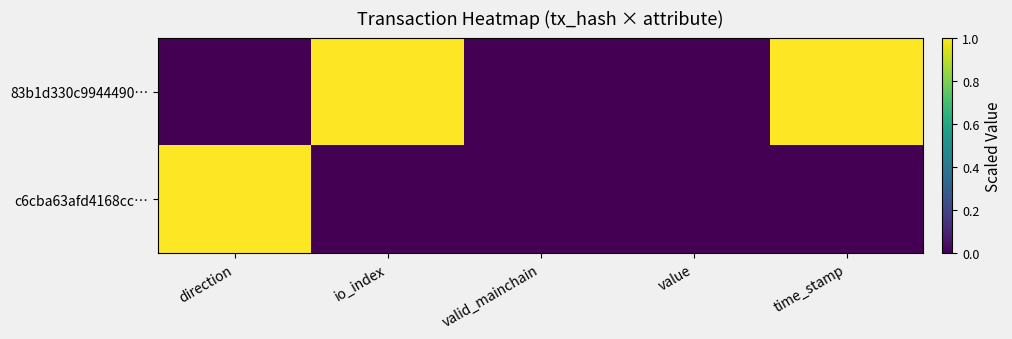

At which category is the sum across all series the highest?

direction